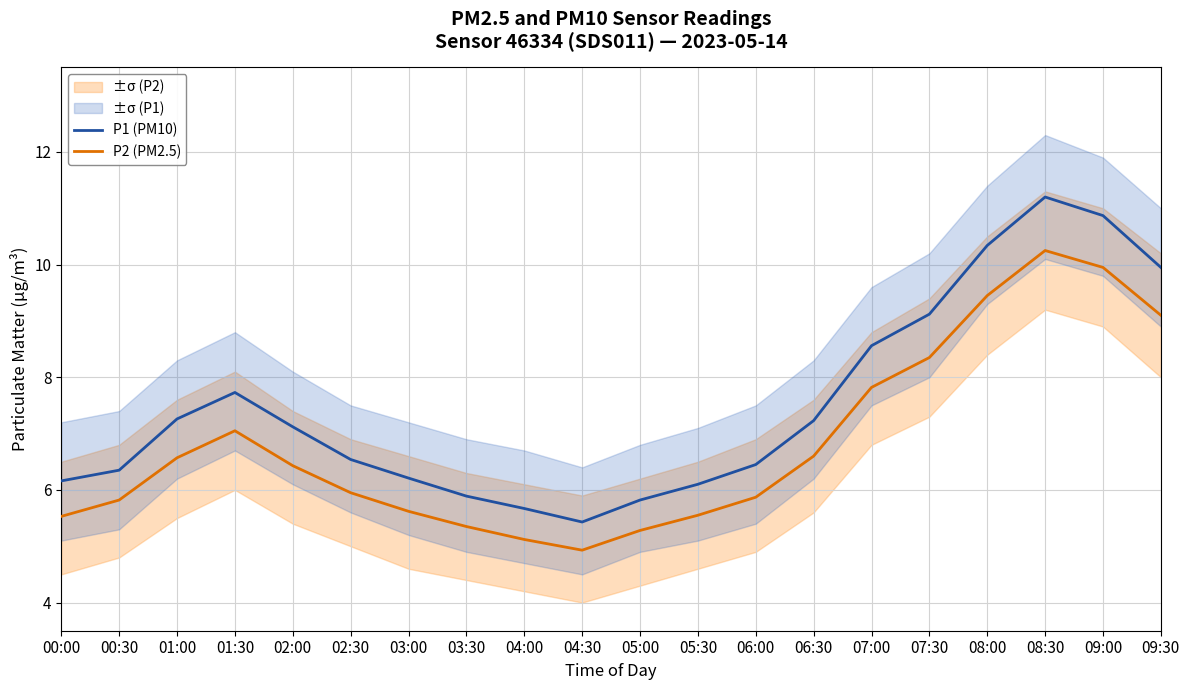

The value of P2 (PM2.5) at 02:30 is 6.0. True or false?

True